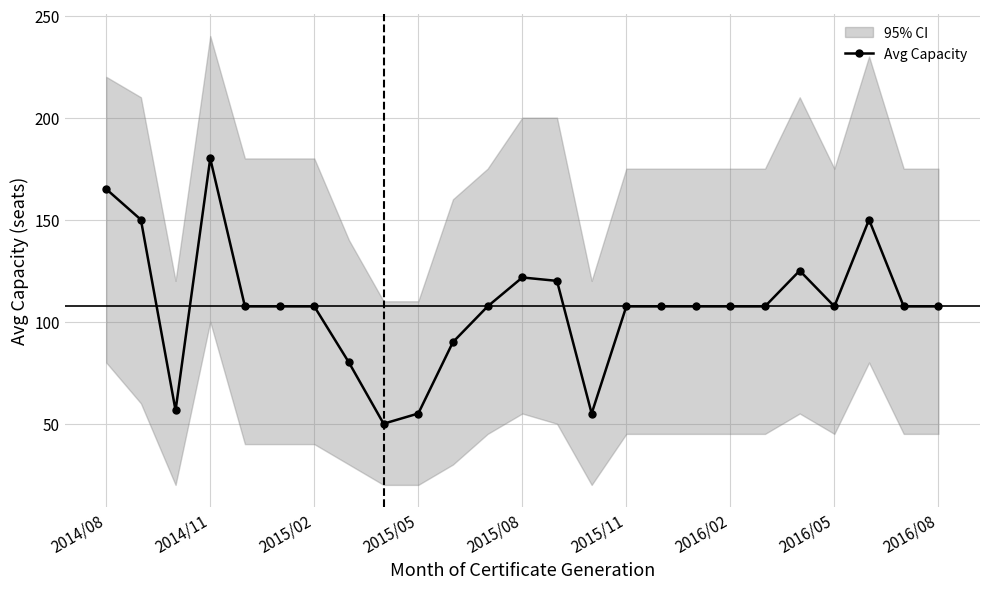

Which category has the highest value in the Avg Capacity series?

2014/11